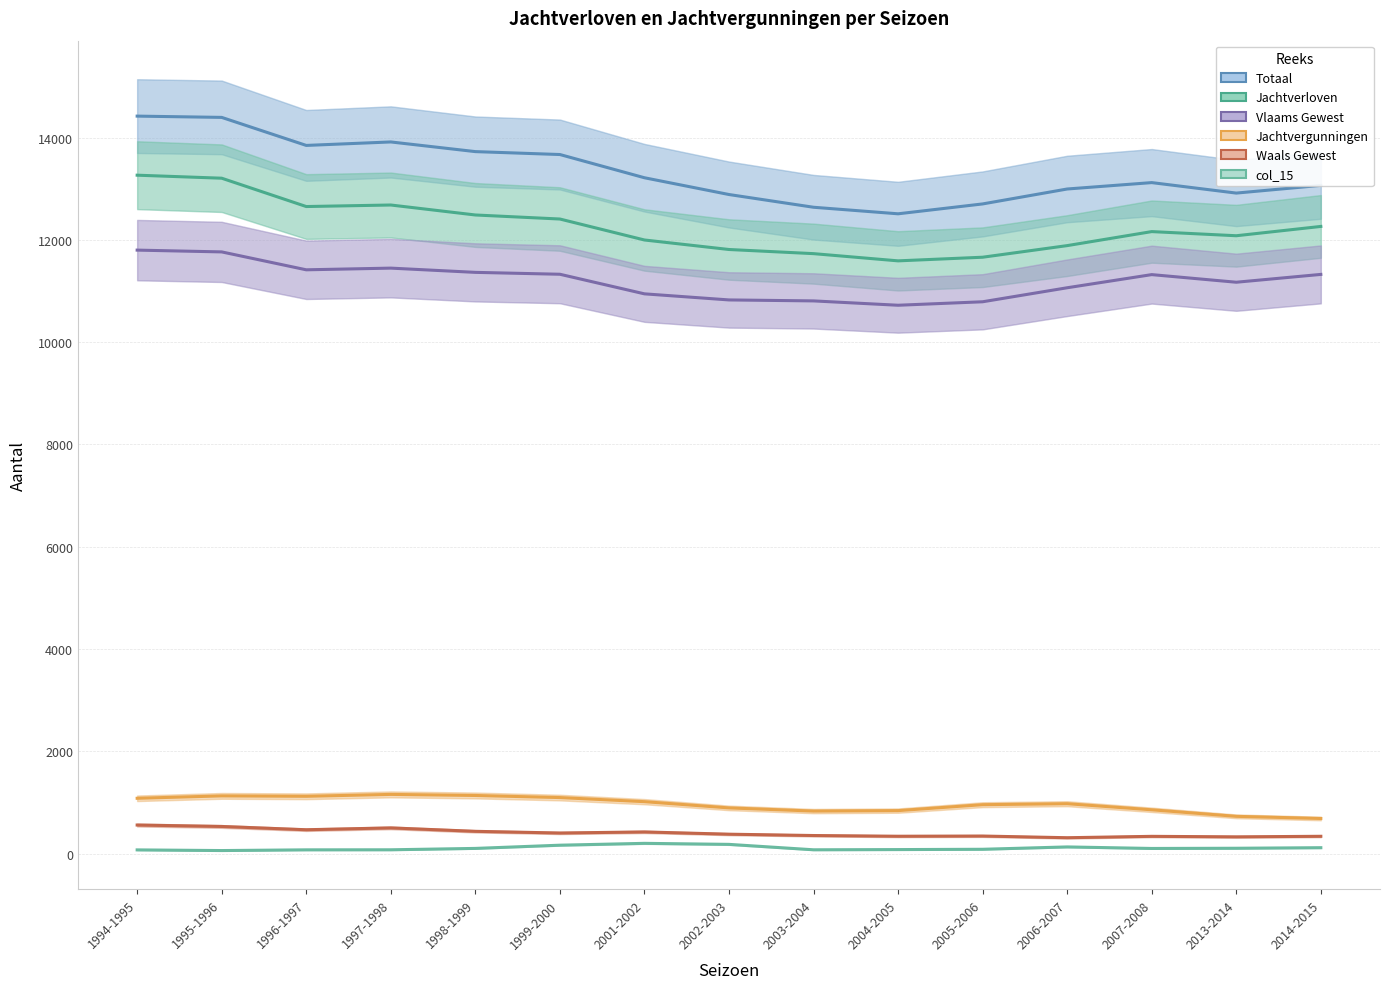

List the series in order of their peak value, lowest first.

col_15, Waals Gewest, Jachtvergunningen, Vlaams Gewest, Jachtverloven, Totaal